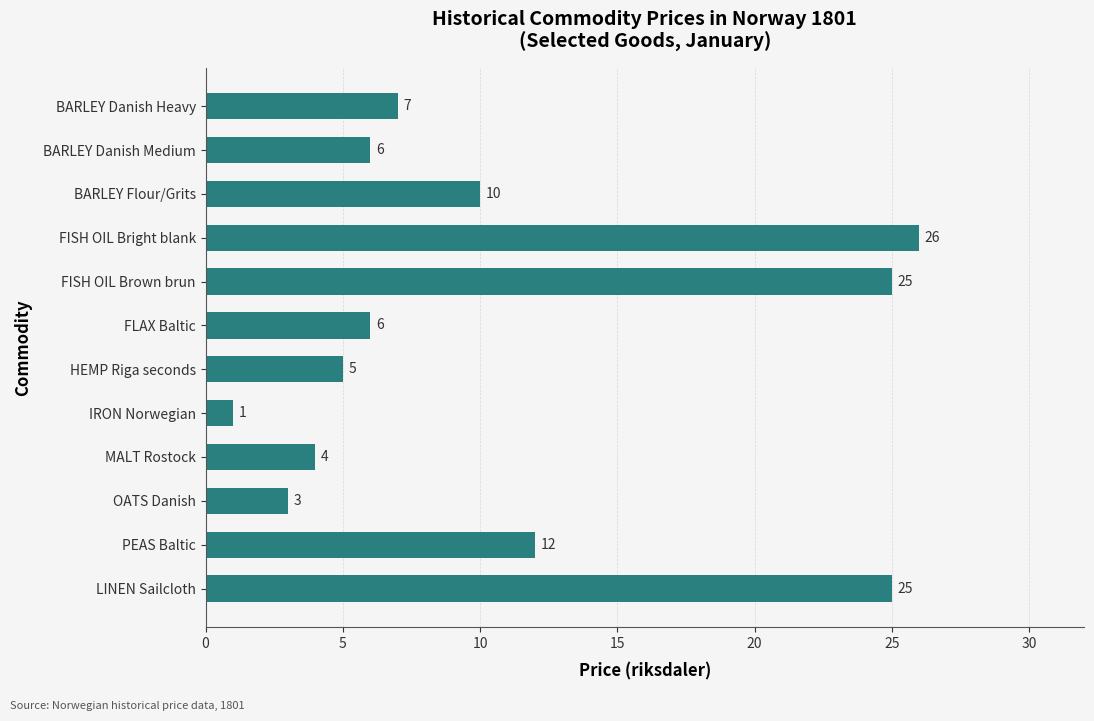

Reading top to bottom, what are all the values shown in this chart?

7	6	10	26	25	6	5	1	4	3	12	25